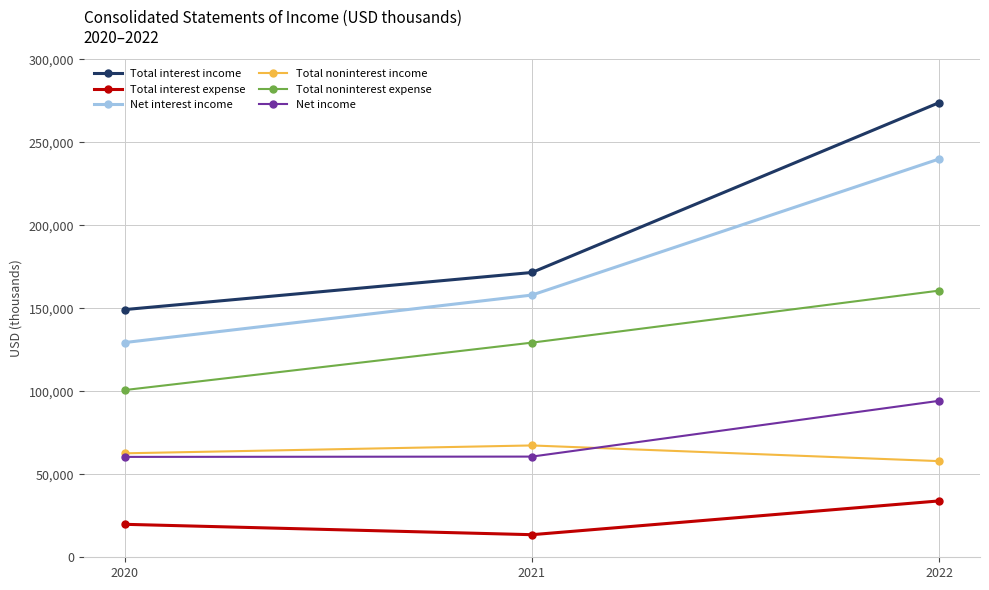

How many lines are shown in the chart?

6